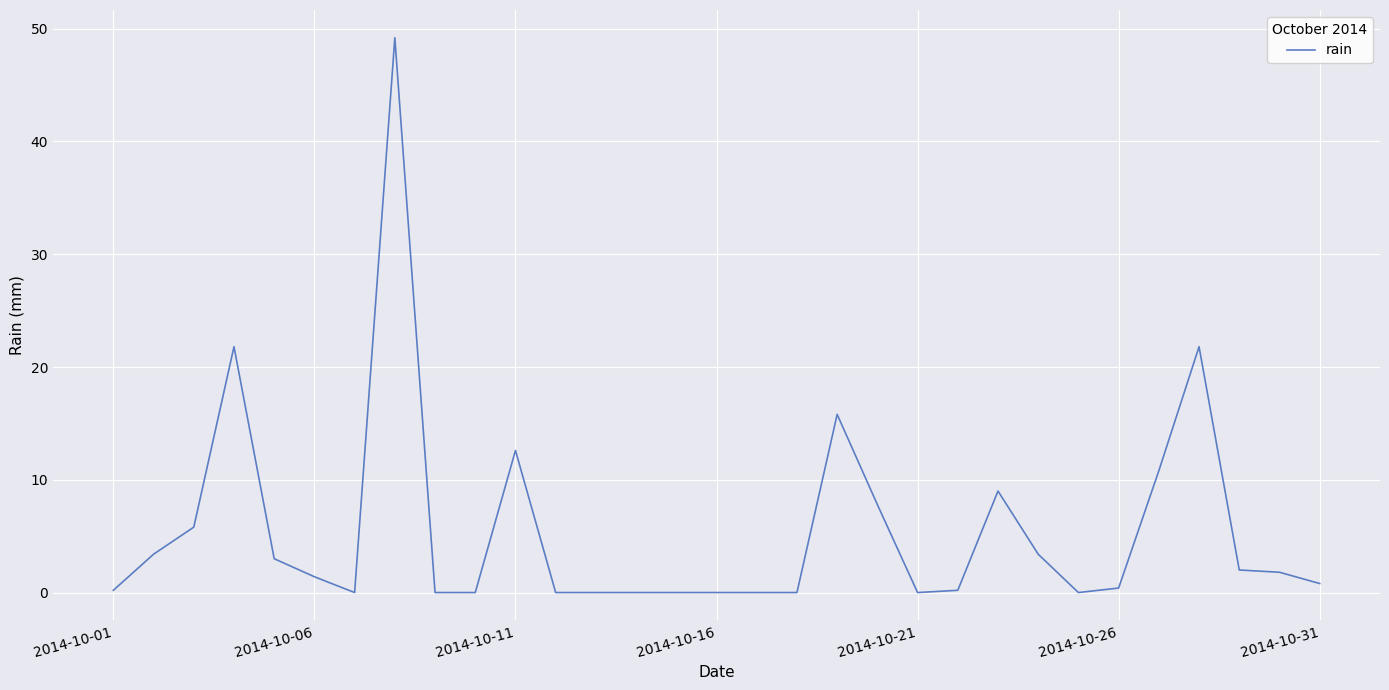

What is the difference between the maximum and minimum values?

49.2